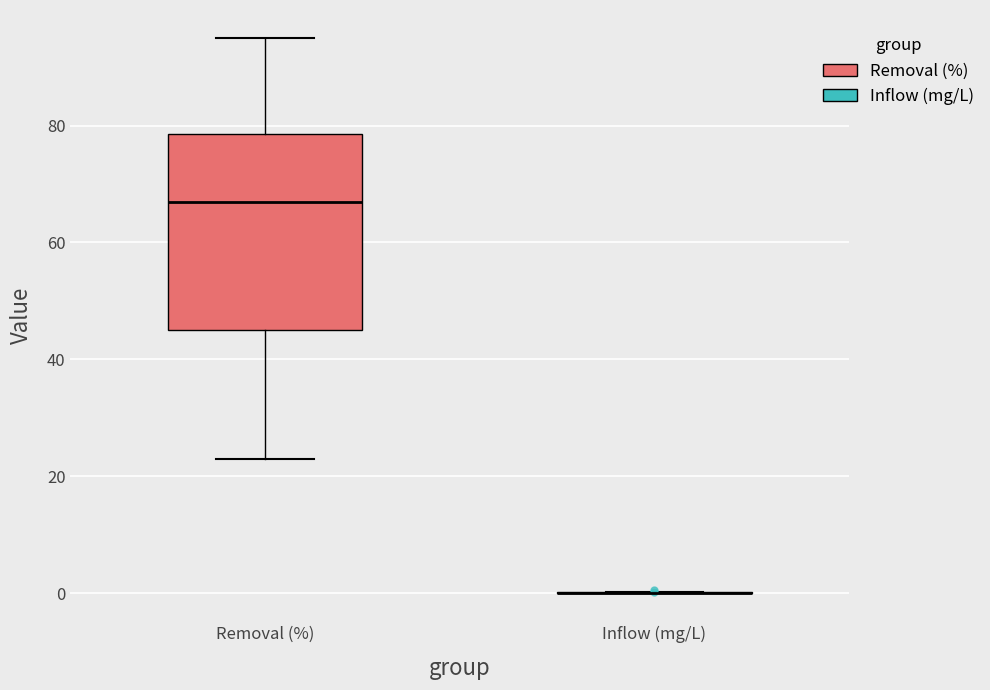

Reading left to right, transcribe this box plot: for each box, give where its median line is, the range the box spans, and where its two whiskers end, as read against the y-axis. The values are not printed on the chart, so give them approximately, as read against the axis.

Removal (%): median 68, box 46 to 78, whiskers 24 to 96
Inflow (mg/L): box collapsed to a line at 0, whiskers 0 to 0